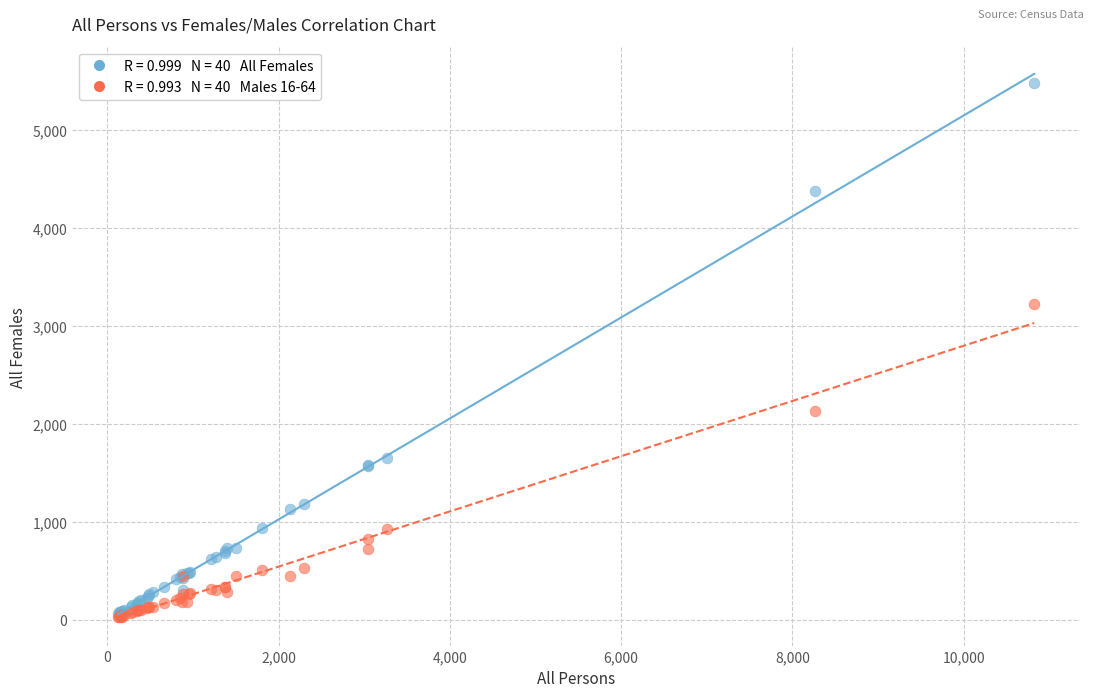

Across all series, what Y value is closest to 2755?

3226